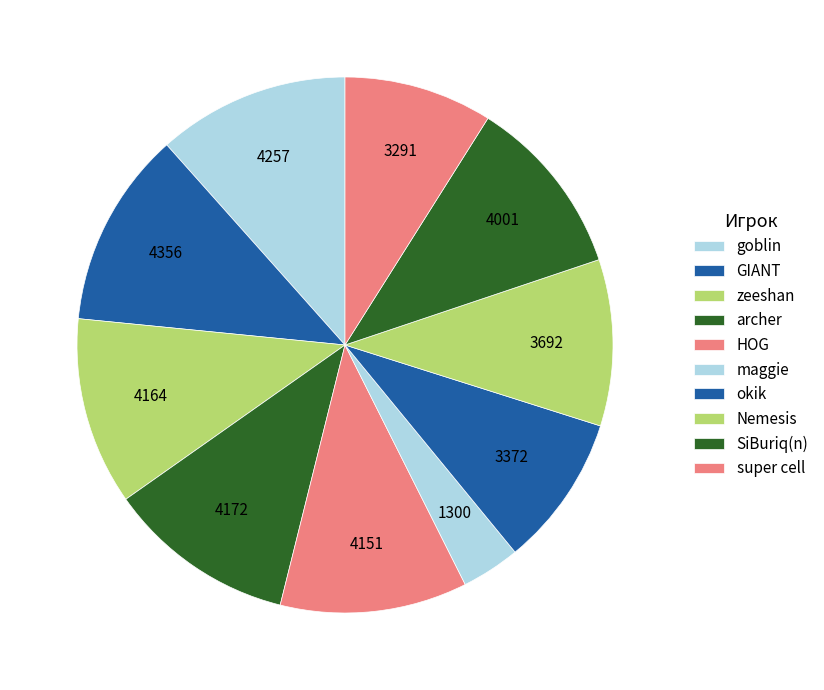

Count the number of slices in the pie.

10